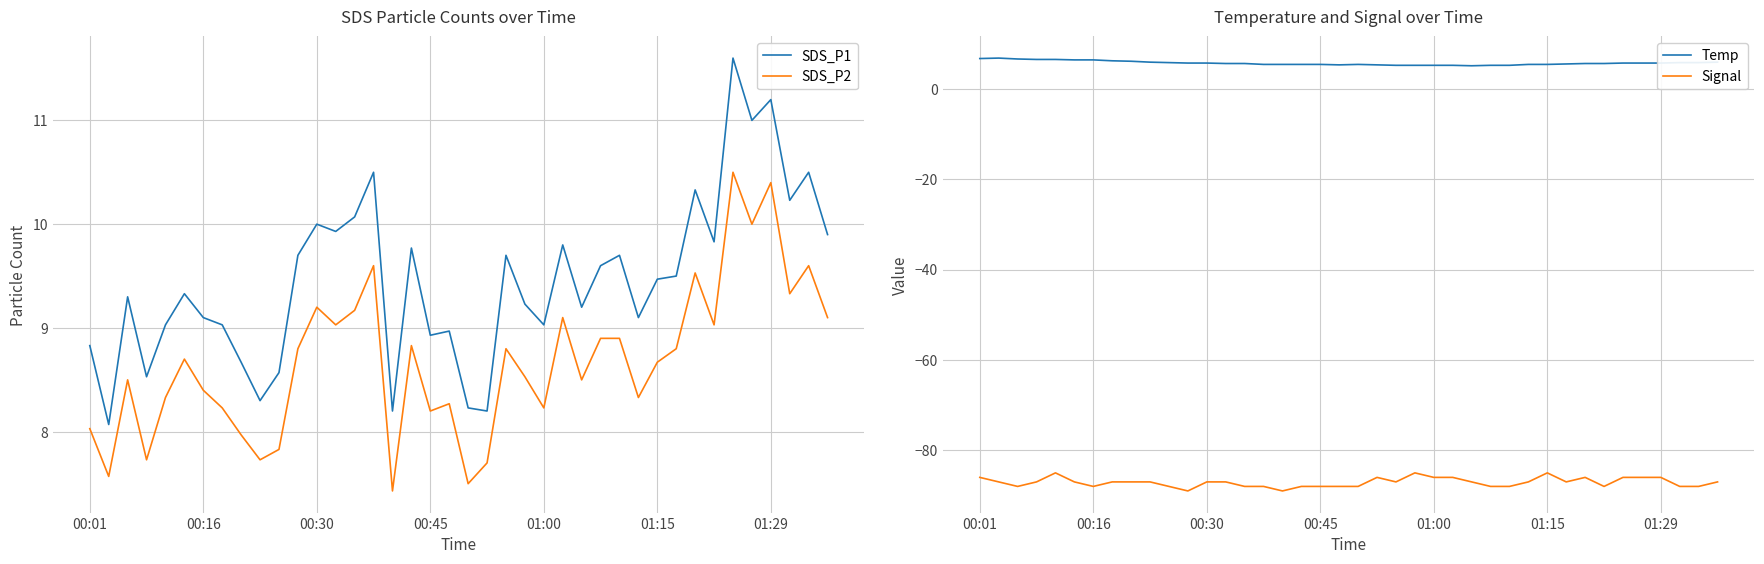

True or false: SDS_P2 has a value of 2.3 at 01:15.

False